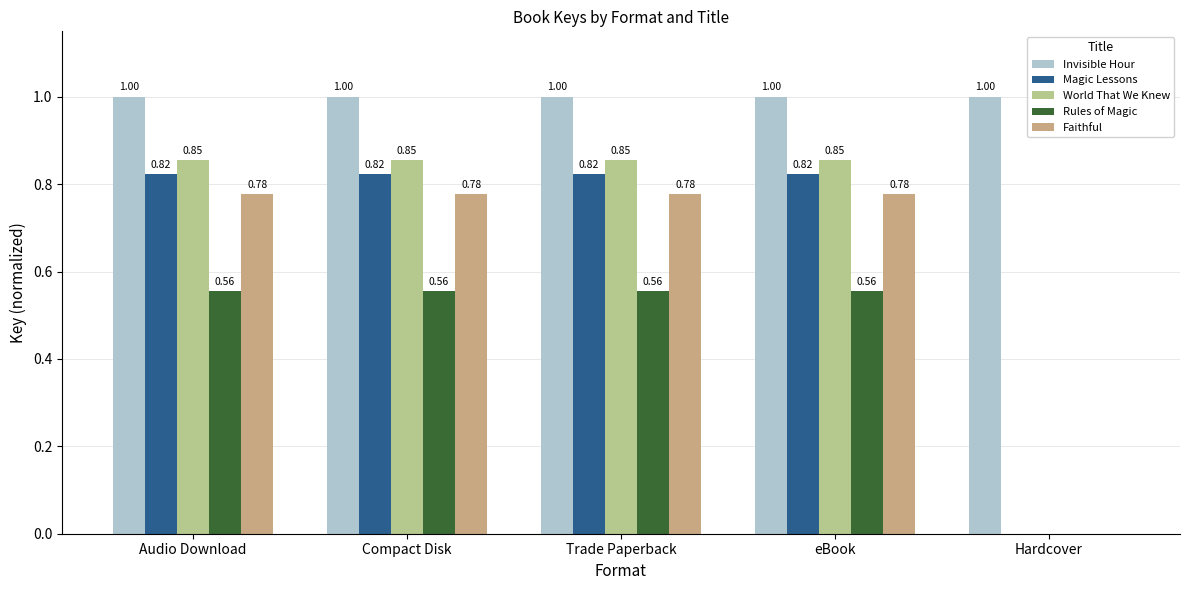

What is the average value of the Magic Lessons series?

0.7